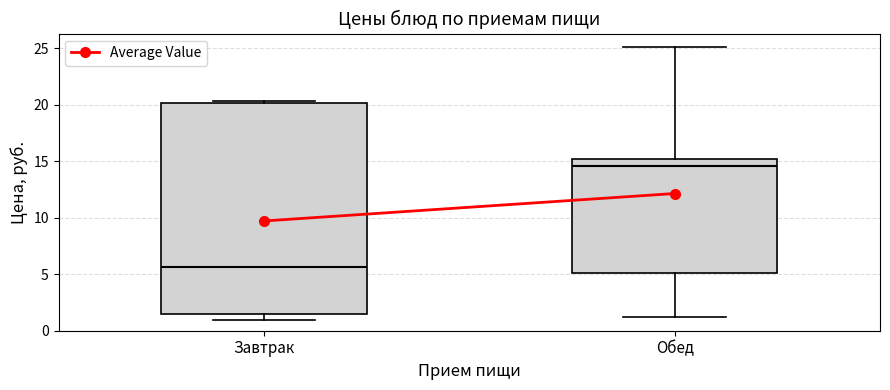

Reading left to right, read every box against the y-axis: the position of its median line, the range the box covers, and the ends of its whiskers. The values are not printed on the chart, so give them approximately, as read against the axis.

Завтрак: median 5.5, box 1.5 to 20.0, whiskers 1.0 to 20.5
Обед: median 14.5, box 5.0 to 15.0, whiskers 1.0 to 25.0